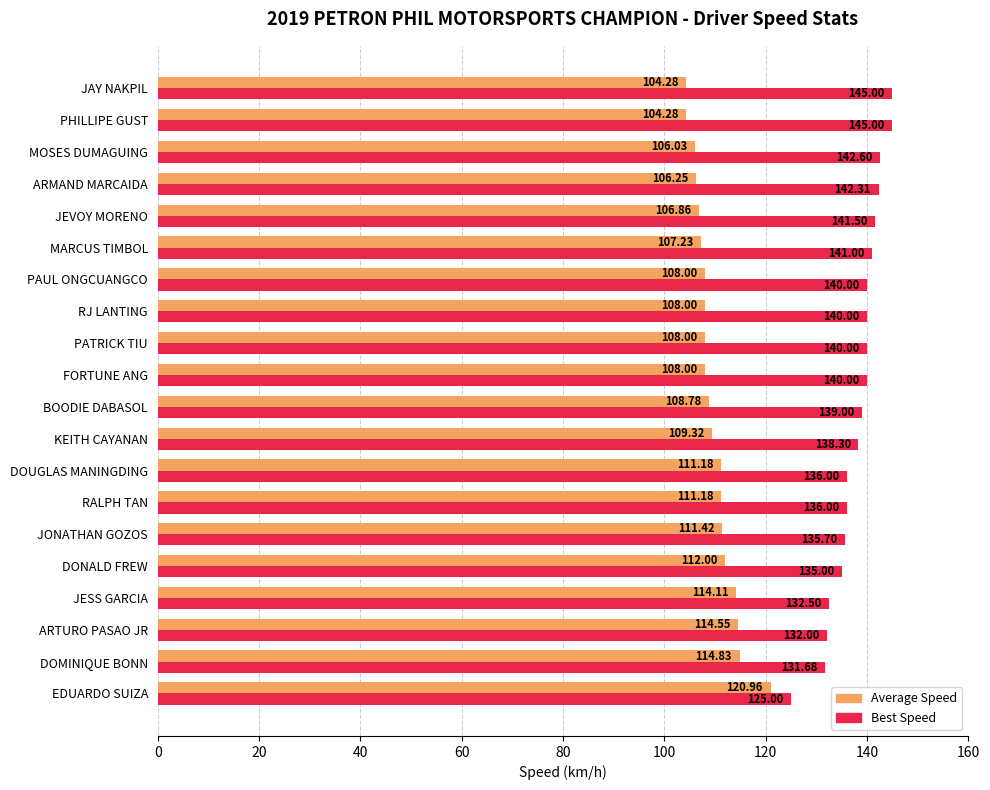

Count the number of categories in the chart.

20